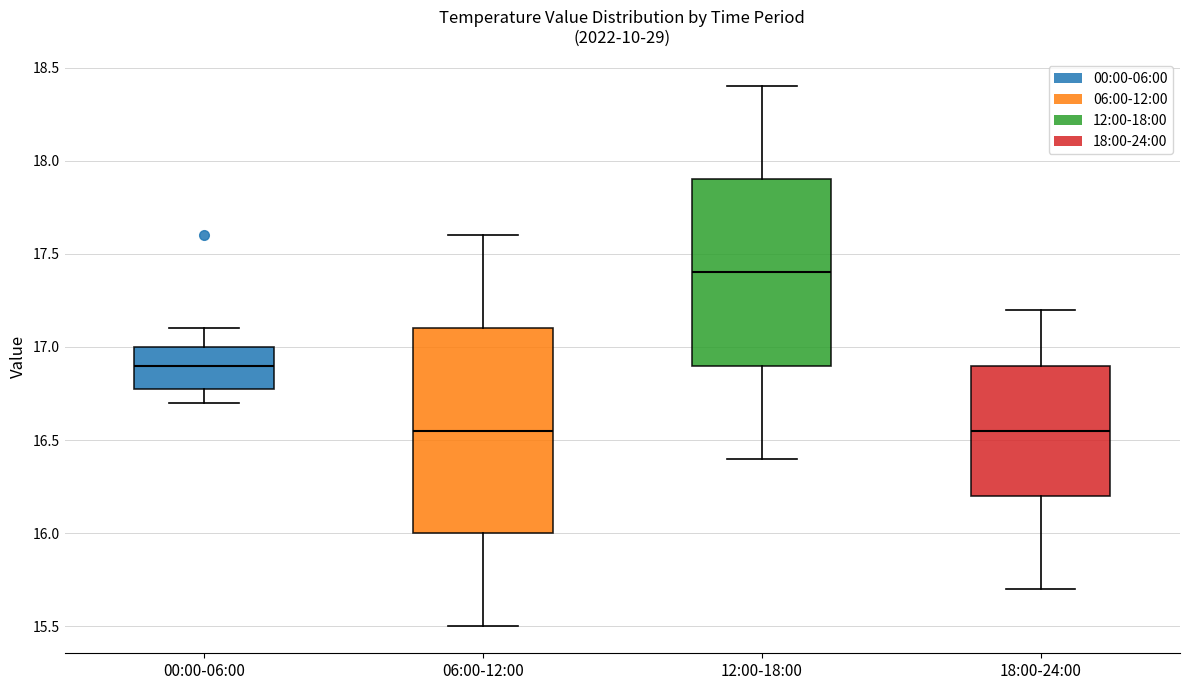

Which box is the tallest, from its lower edge to its upper edge?

06:00-12:00